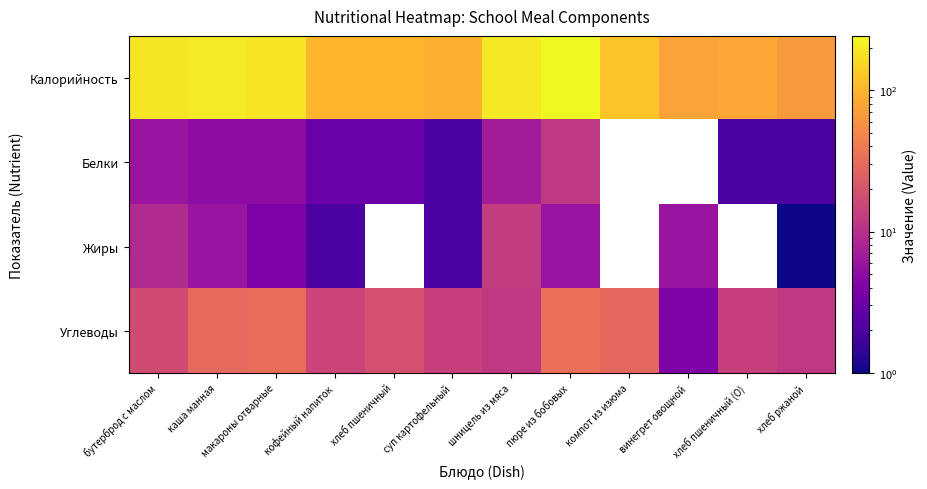

What is the lowest value of the Углеводы series?

4.0